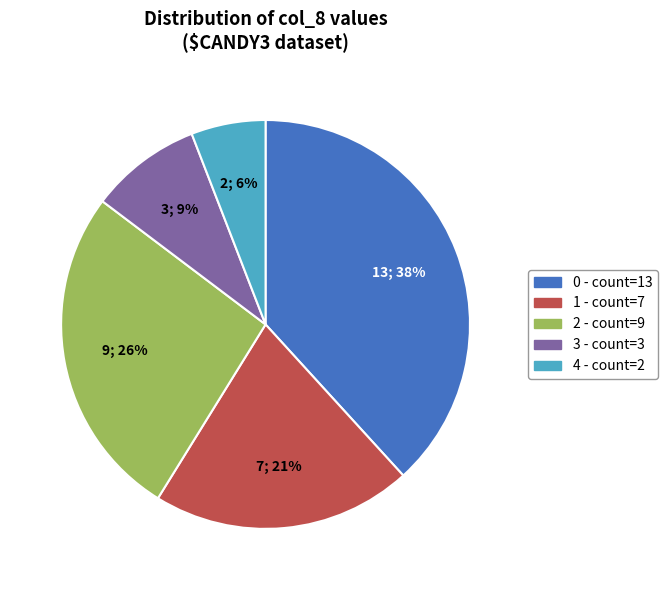

Is there a majority slice in this chart?

No